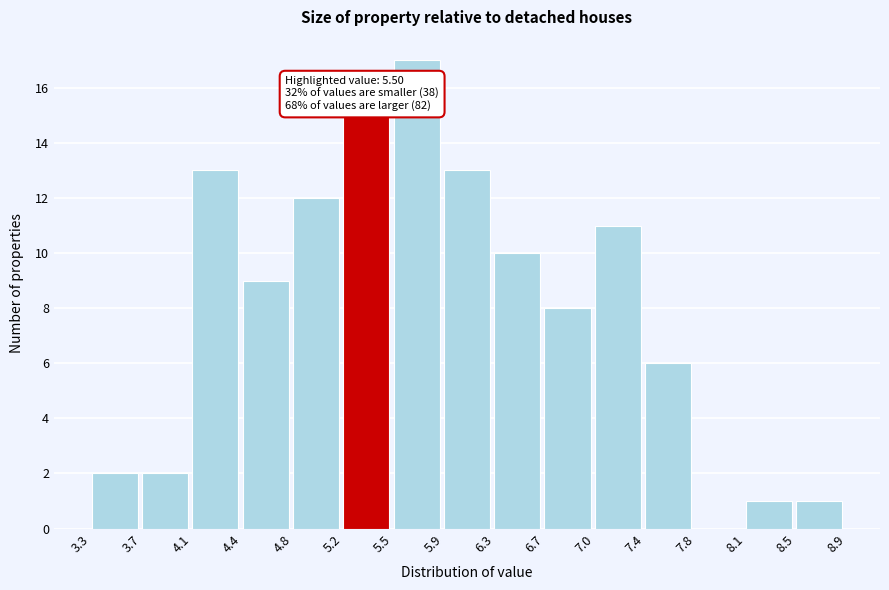

Which range on the x-axis has the tallest bar?

5.5 to 5.9